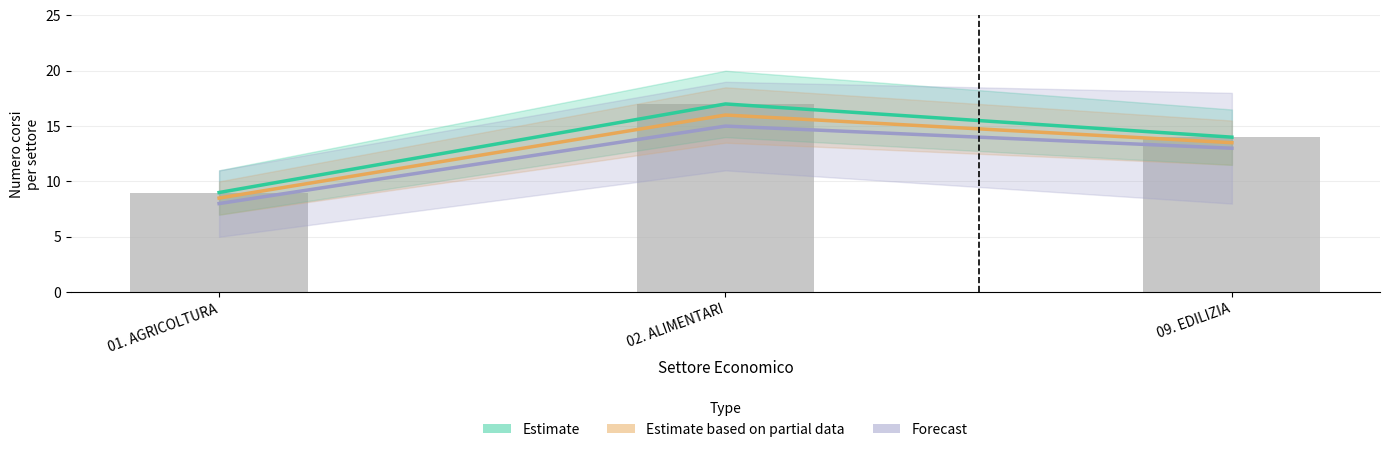

Read the Forecast value at 01. AGRICOLTURA.

8.0